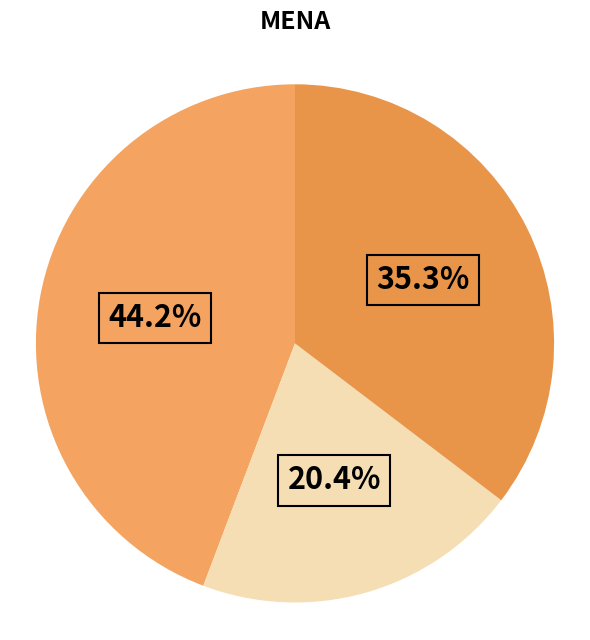

Does any single category account for the majority?

No